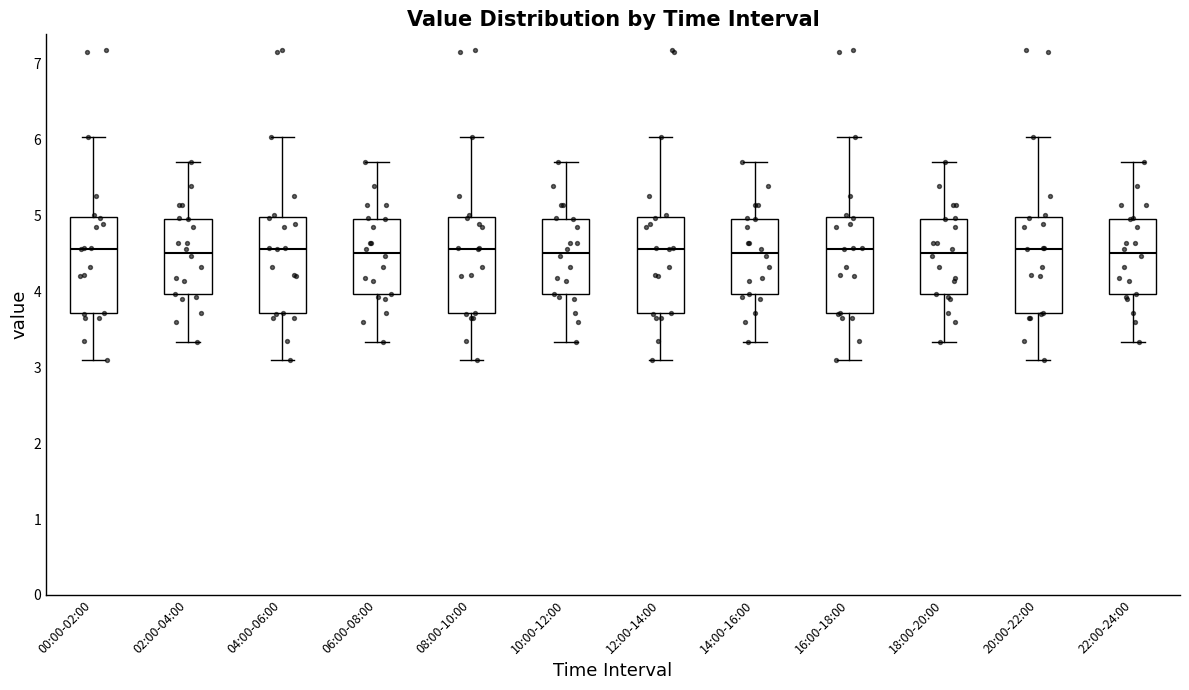

Reading left to right, transcribe this box plot: for each box, give where its median line is, the range the box spans, and where its two whiskers end, as read against the y-axis. The values are not printed on the chart, so give them approximately, as read against the axis.

00:00-02:00: median 4.6, box 3.7 to 5.0, whiskers 3.1 to 6.0
02:00-04:00: median 4.5, box 4.0 to 5.0, whiskers 3.3 to 5.7
04:00-06:00: median 4.6, box 3.7 to 5.0, whiskers 3.1 to 6.0
06:00-08:00: median 4.5, box 4.0 to 5.0, whiskers 3.3 to 5.7
08:00-10:00: median 4.6, box 3.7 to 5.0, whiskers 3.1 to 6.0
10:00-12:00: median 4.5, box 4.0 to 5.0, whiskers 3.3 to 5.7
12:00-14:00: median 4.6, box 3.7 to 5.0, whiskers 3.1 to 6.0
14:00-16:00: median 4.5, box 4.0 to 5.0, whiskers 3.3 to 5.7
16:00-18:00: median 4.6, box 3.7 to 5.0, whiskers 3.1 to 6.0
18:00-20:00: median 4.5, box 4.0 to 5.0, whiskers 3.3 to 5.7
20:00-22:00: median 4.6, box 3.7 to 5.0, whiskers 3.1 to 6.0
22:00-24:00: median 4.5, box 4.0 to 5.0, whiskers 3.3 to 5.7